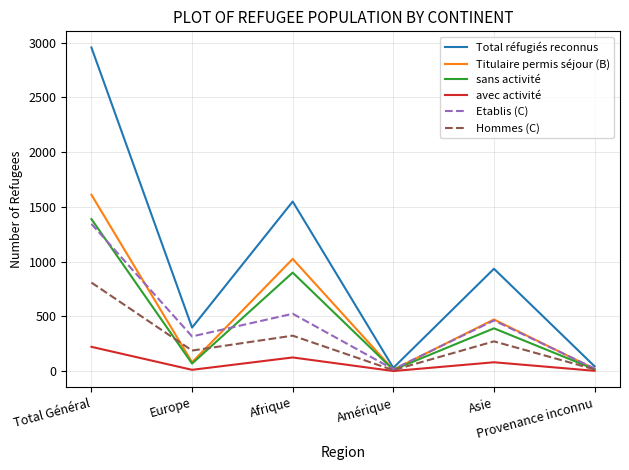

What is the average value of the avec activité series?

74